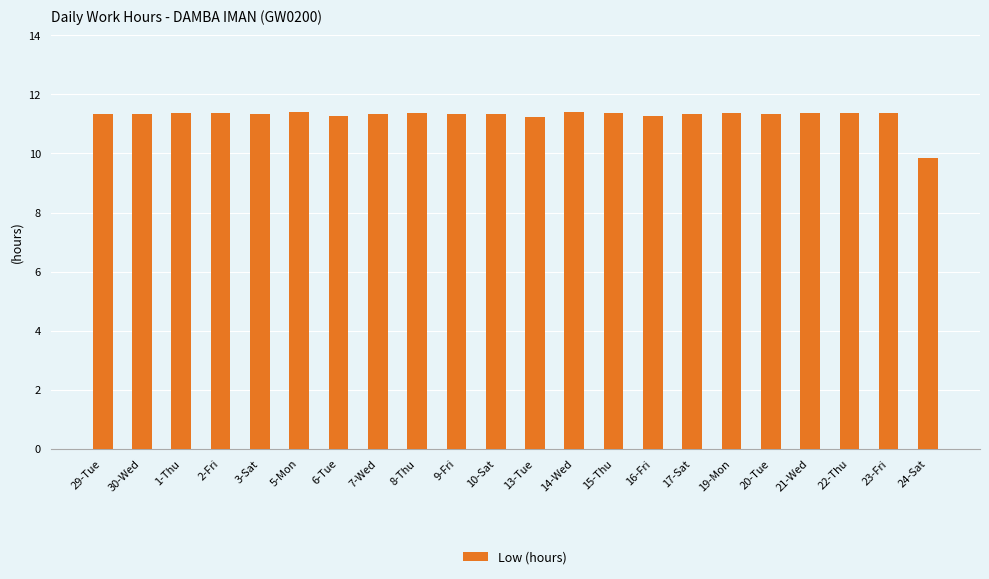

Is it true that the value at 10-Sat is 11.3?

True